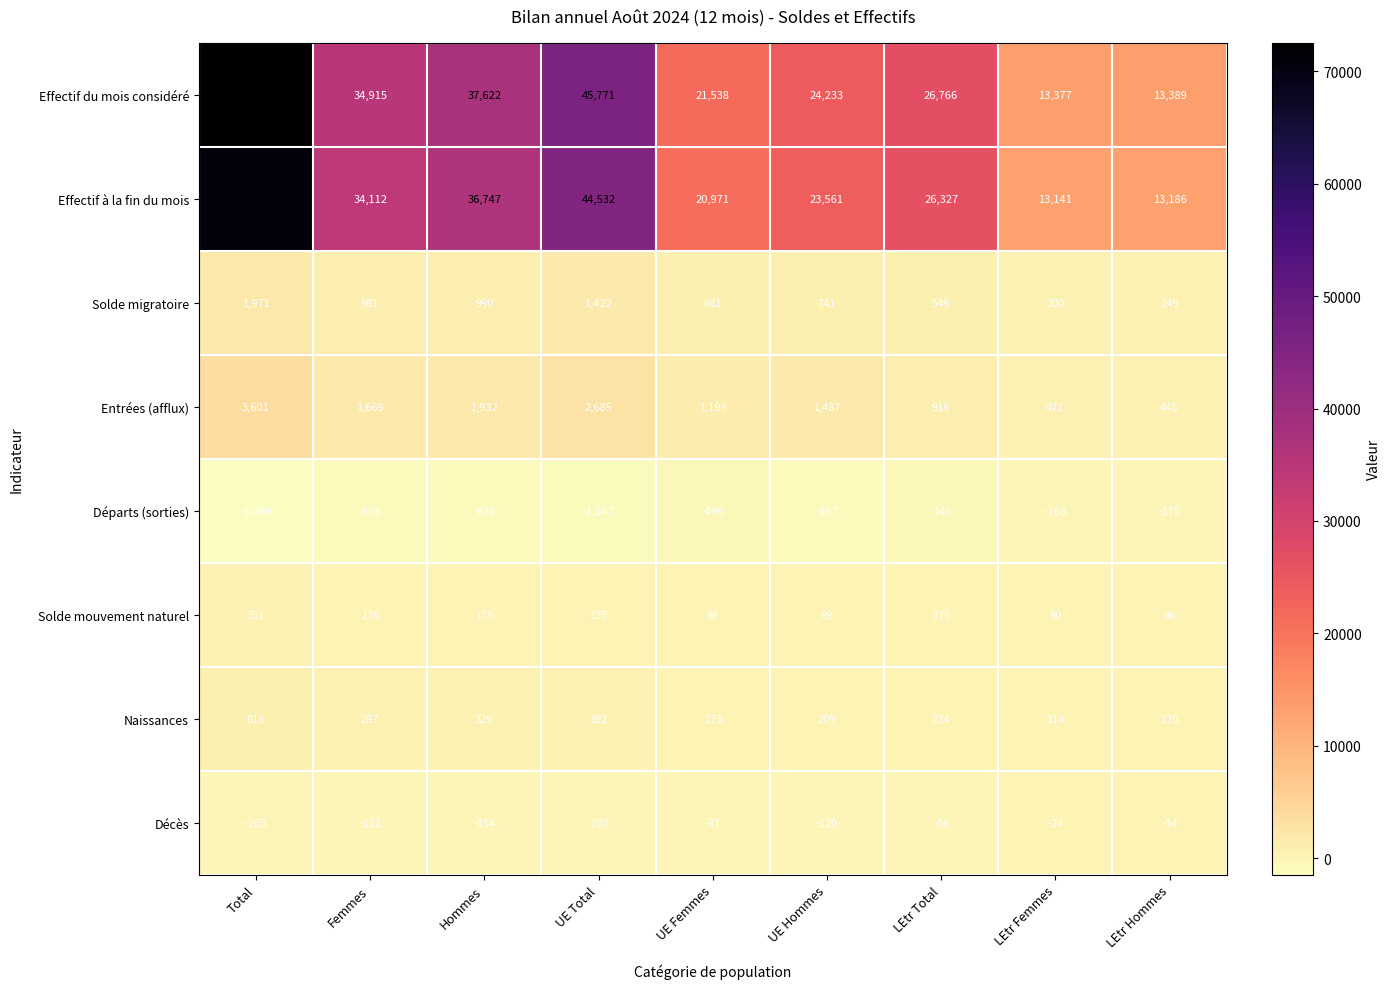

How many data points does each series have?

9